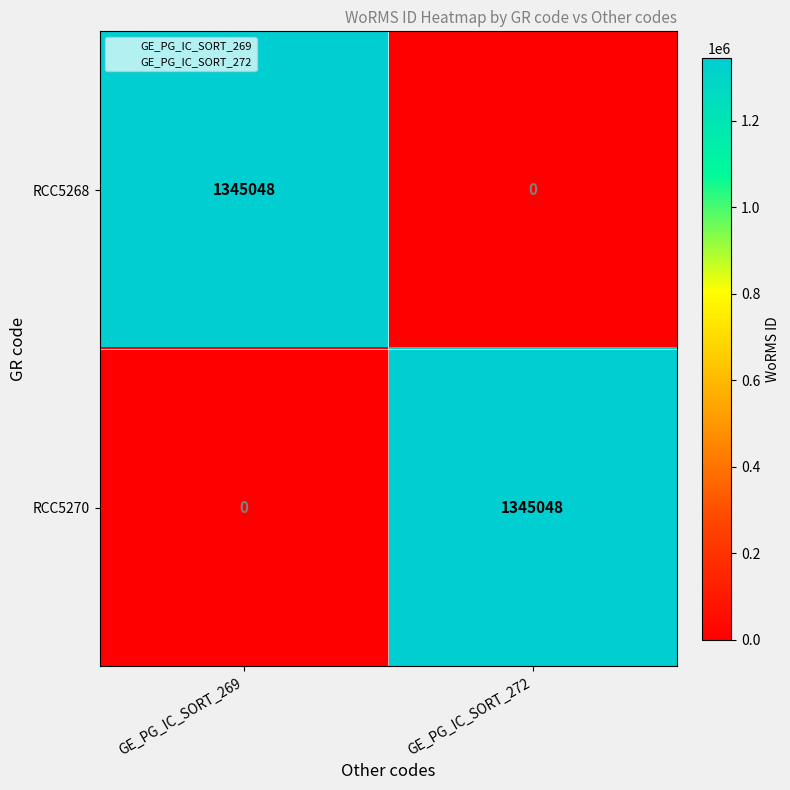

At which label does RCC5268 reach its minimum?

GE_PG_IC_SORT_272